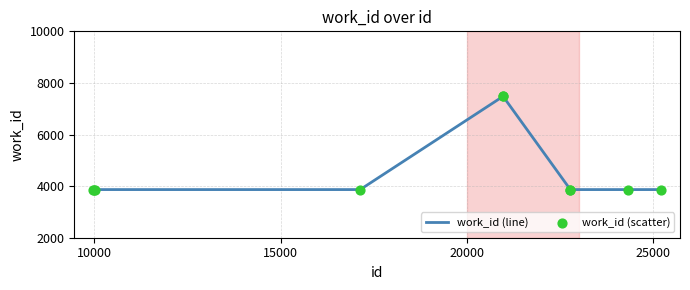

What is the smallest value displayed?

3866